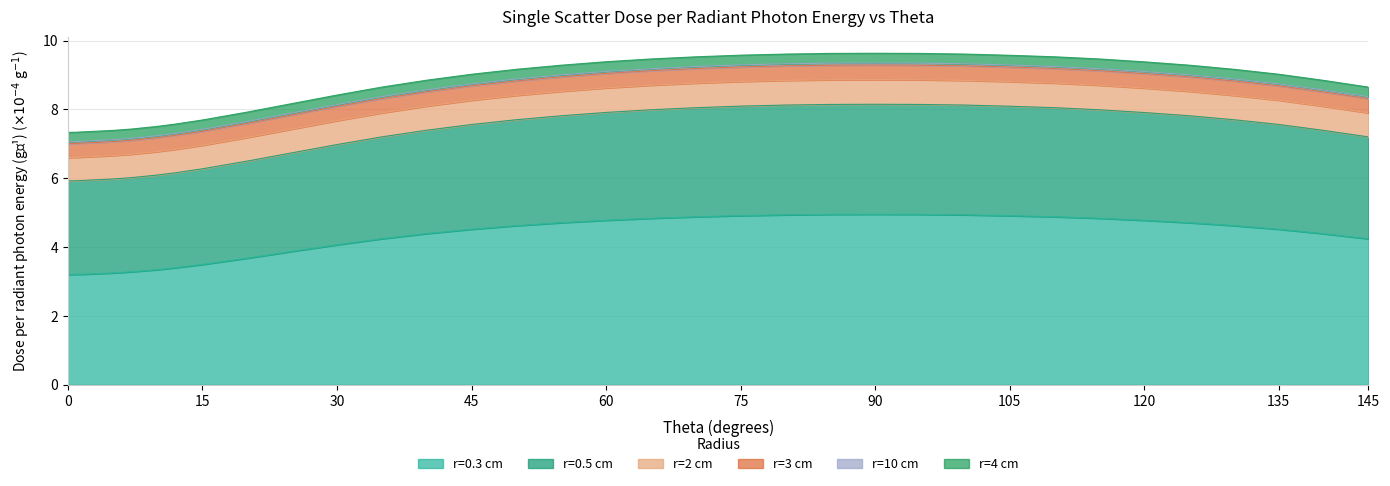

Does the chart have visible grid lines?

Yes